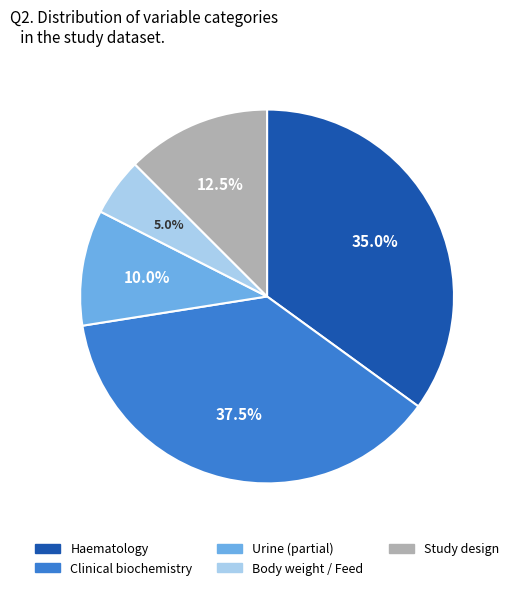

What percentage do Urine and Study design together represent?

22.5%